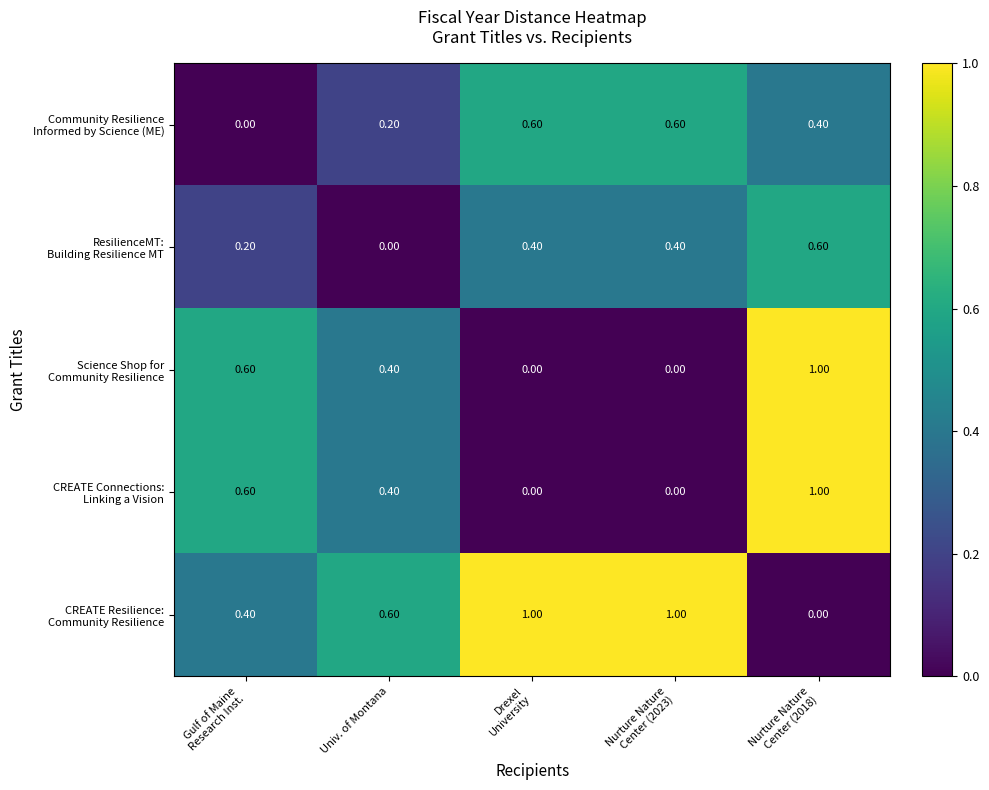

What is the total value across all series at Univ. of Montana?

1.6